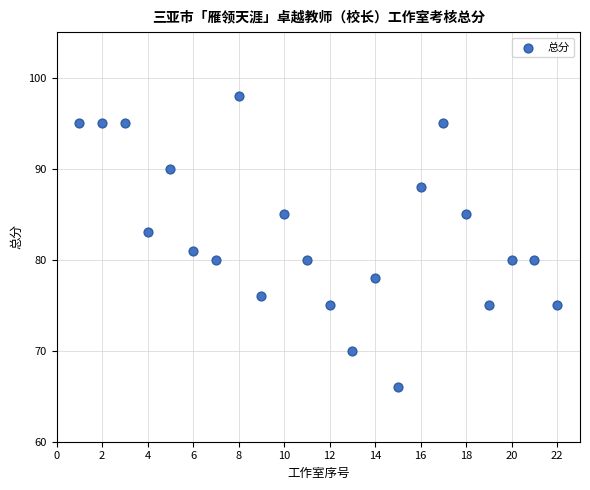

What is the range of X values (max minus min)?

21